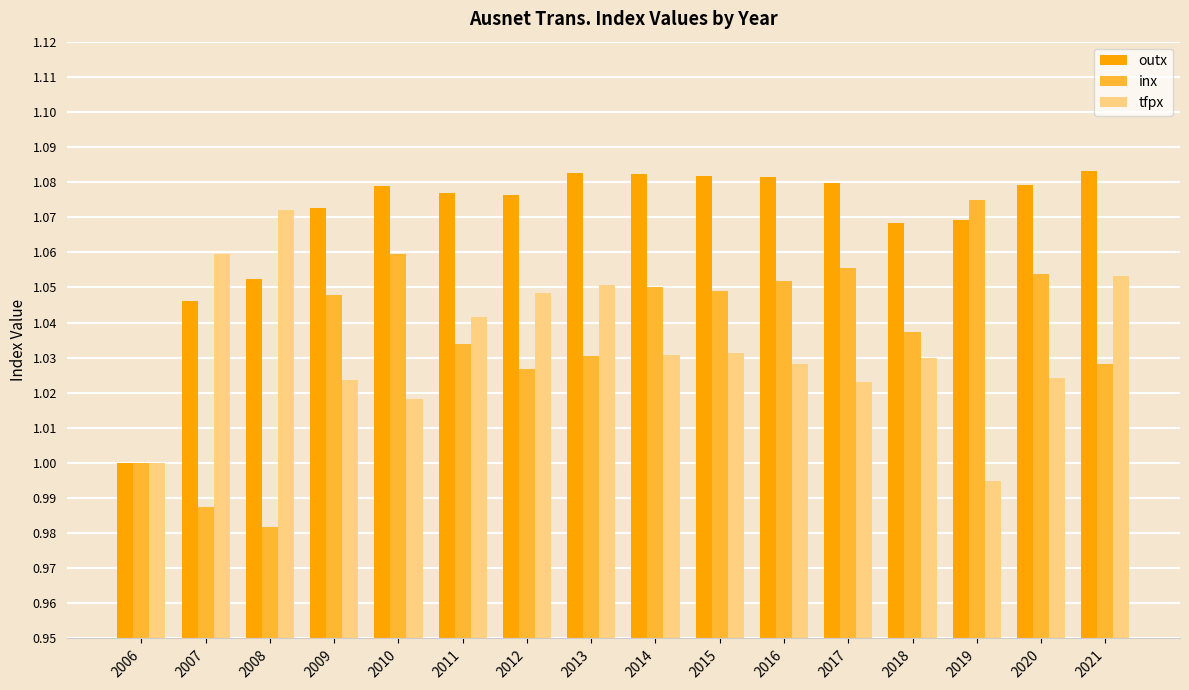

The value of tfpx at 2019 is 1.8. True or false?

False